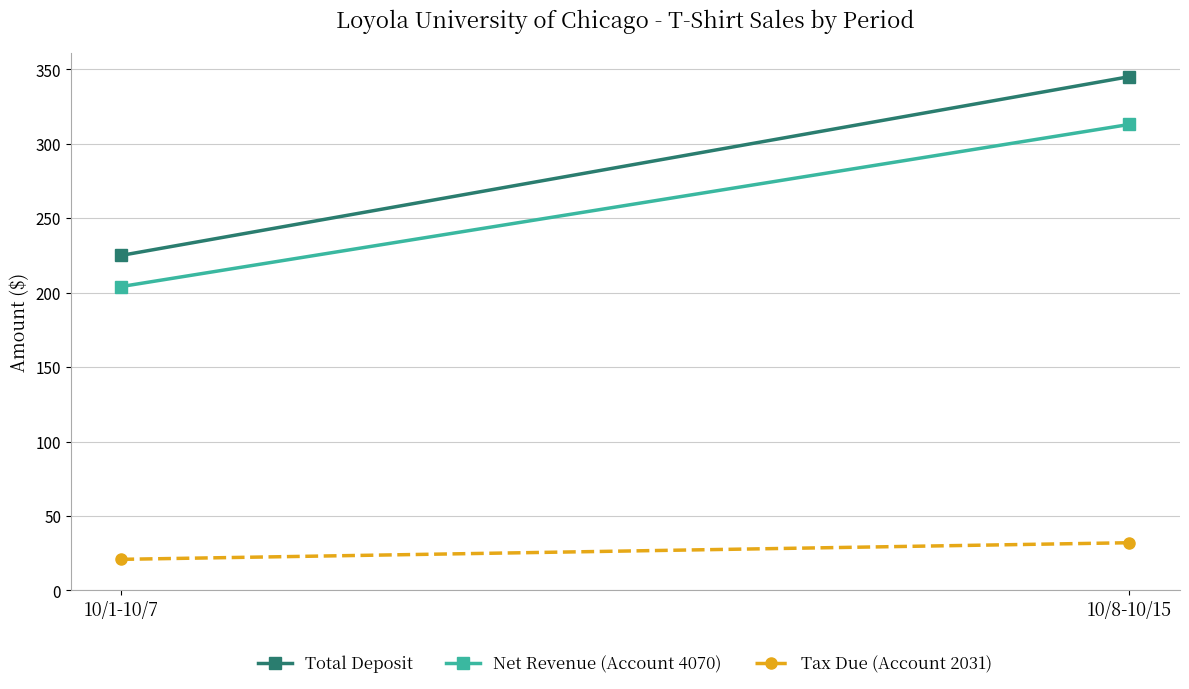

Rank the series by their maximum value, from highest to lowest.

Total Deposit, Net Revenue (Account 4070), Tax Due (Account 2031)